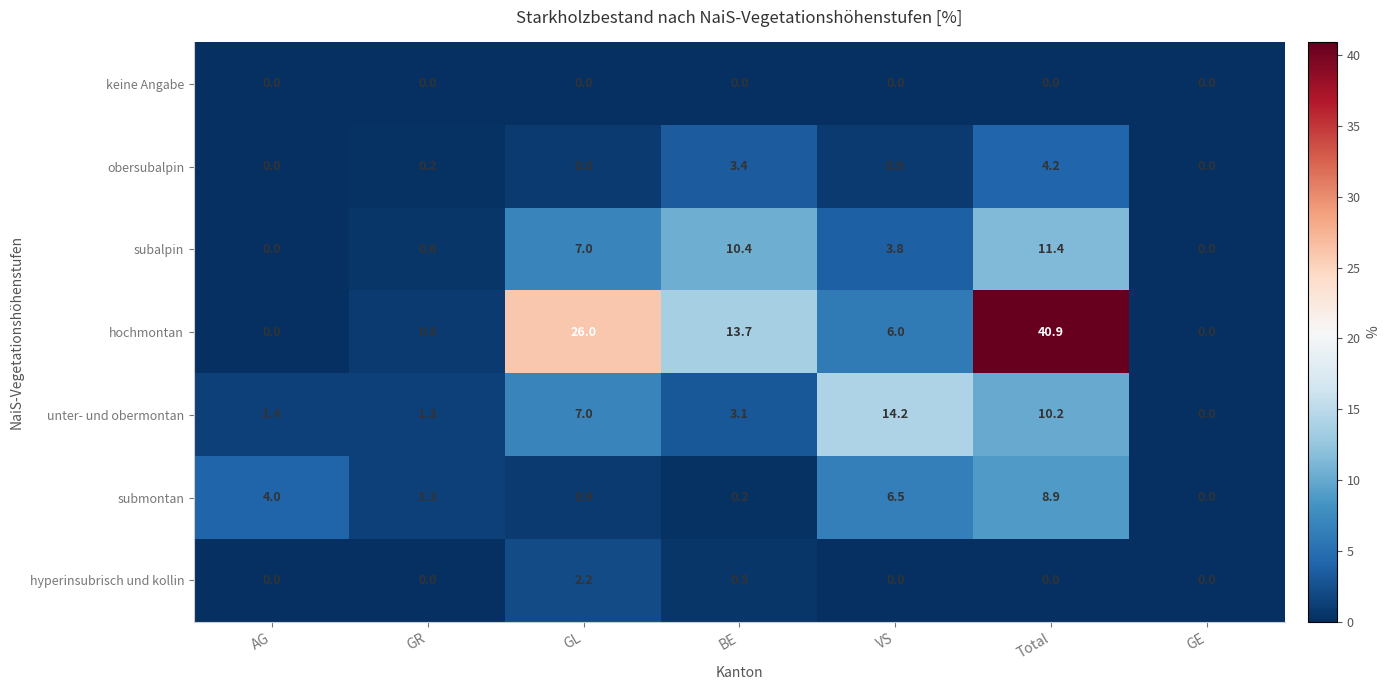

Which series has the largest total across all categories?

hochmontan